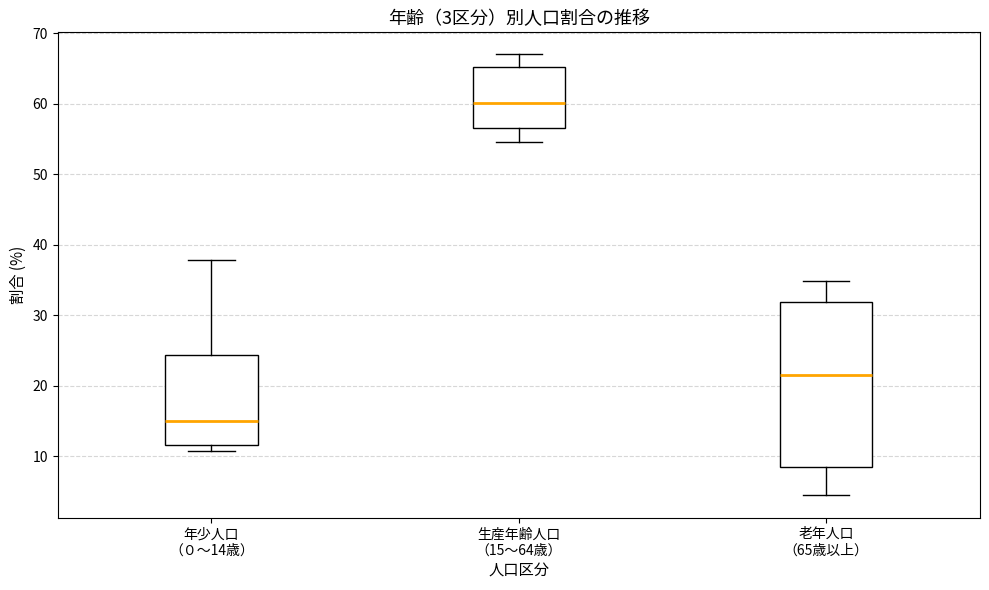

Which box has the lowest median line?

年少人口 （０～14歳）